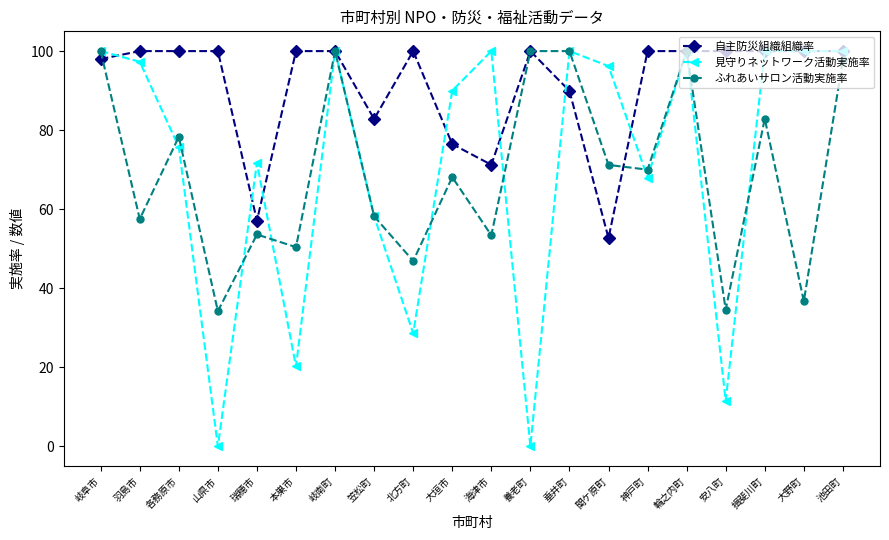

What is the spread (max minus min) of values at 山県市?

100.0